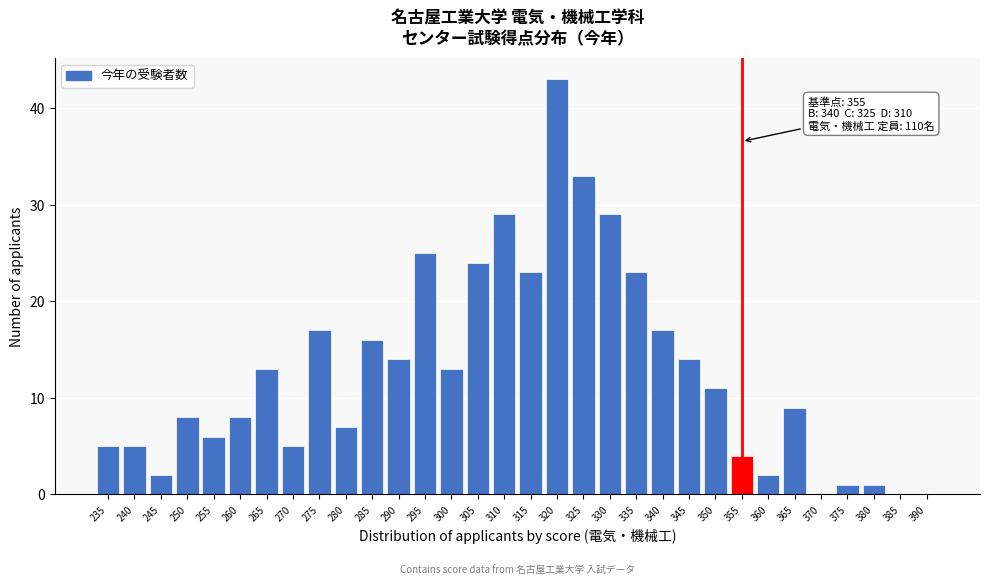

True or false: the data shows 10 at 280.

False